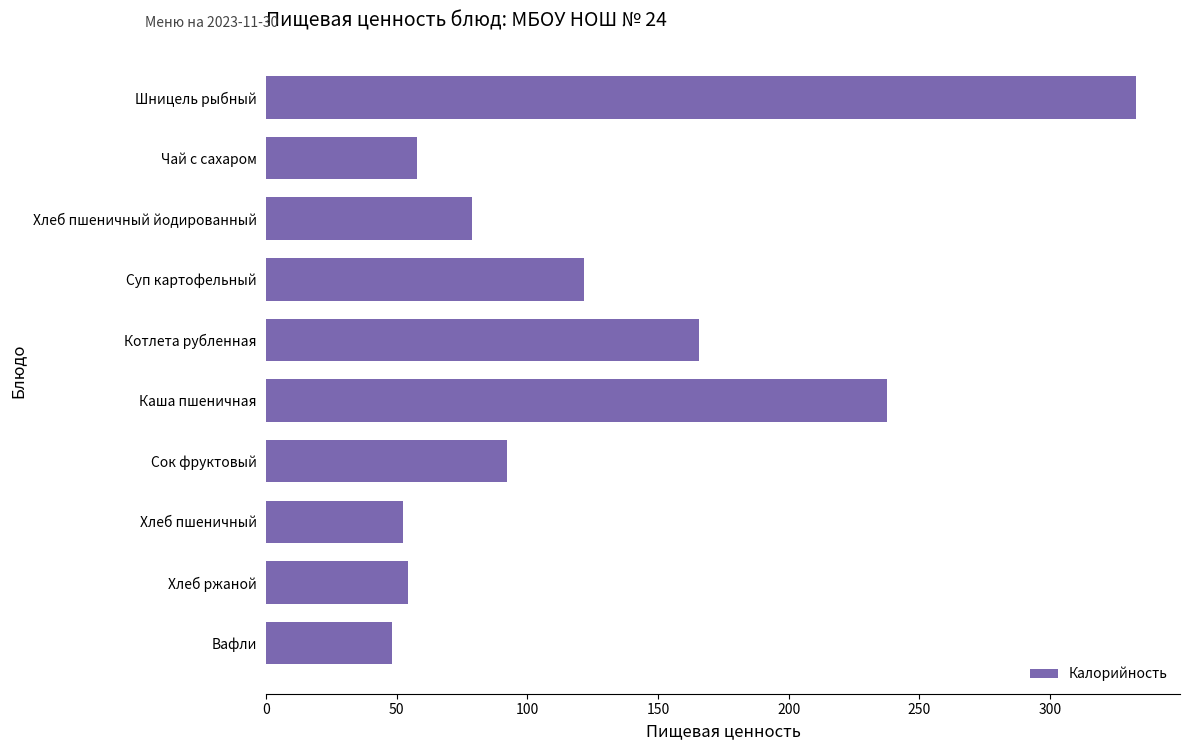

Is it true that the value at Хлеб пшеничный is 52.4?

True